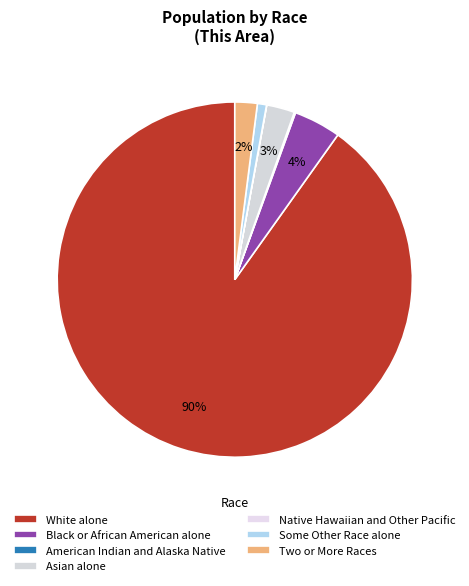

To the nearest percent, what portion does Black or African American alone represent?

4%